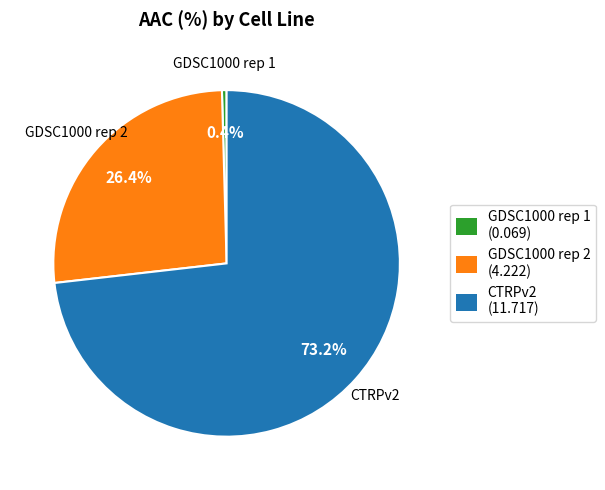

To the nearest percent, what is the difference between the largest and smallest slice percentages?

73%